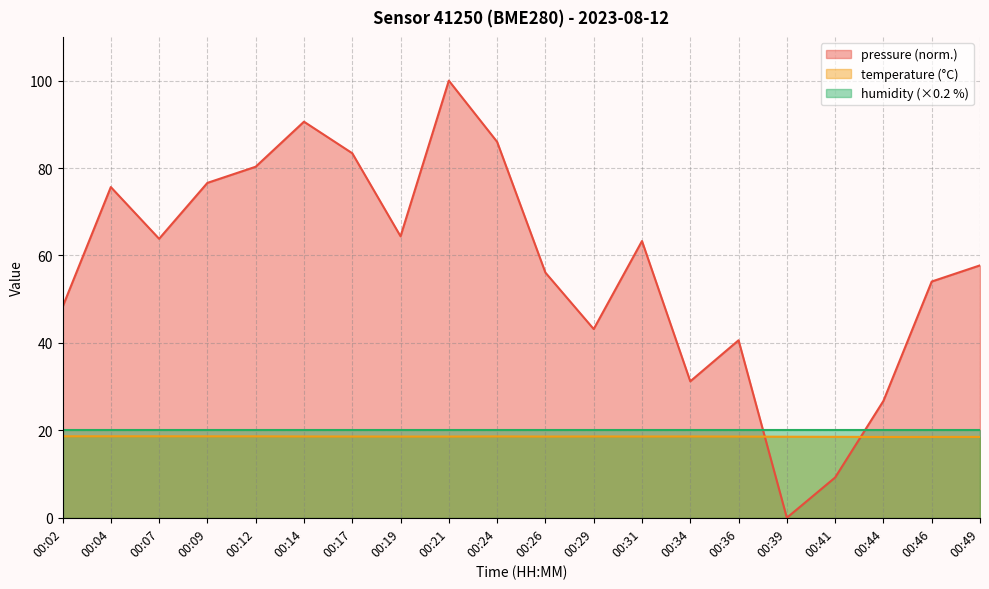

What is the difference between the temperature values at 00:17 and 00:39?

0.1